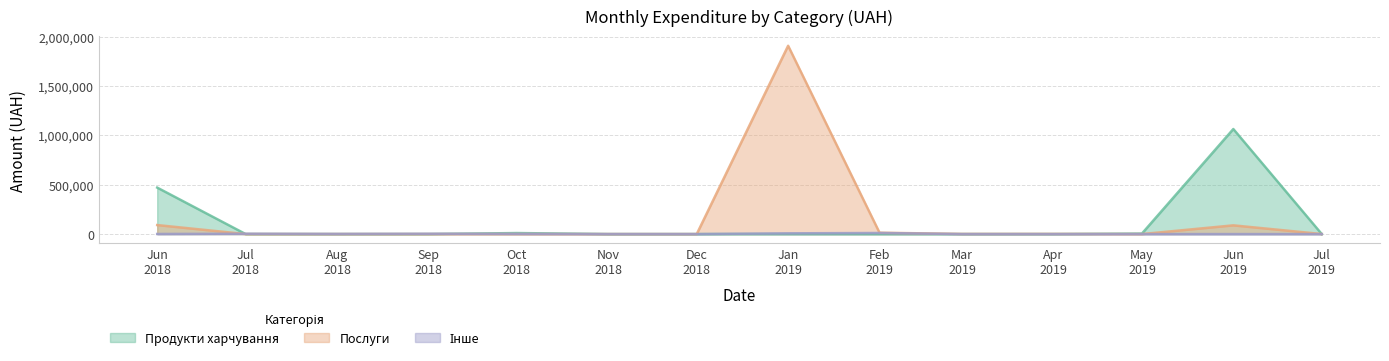

At 1, list the series in order from largest to smallest.

Послуги, Продукти харчування, Інше